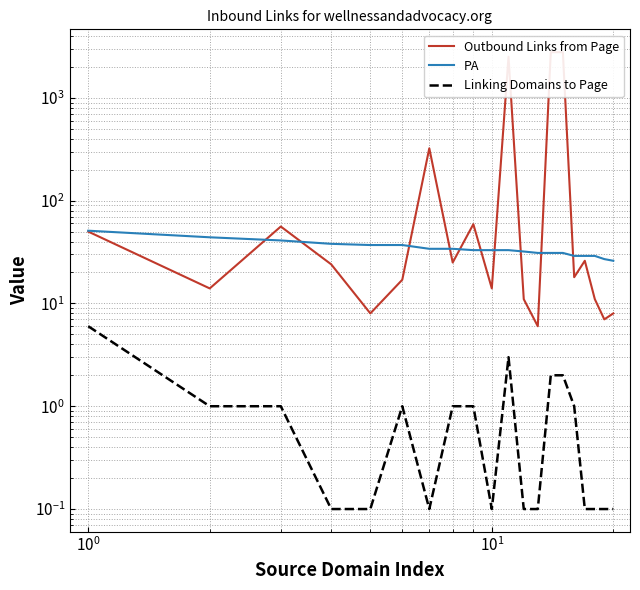

What is the minimum value shown in the chart?

0.1